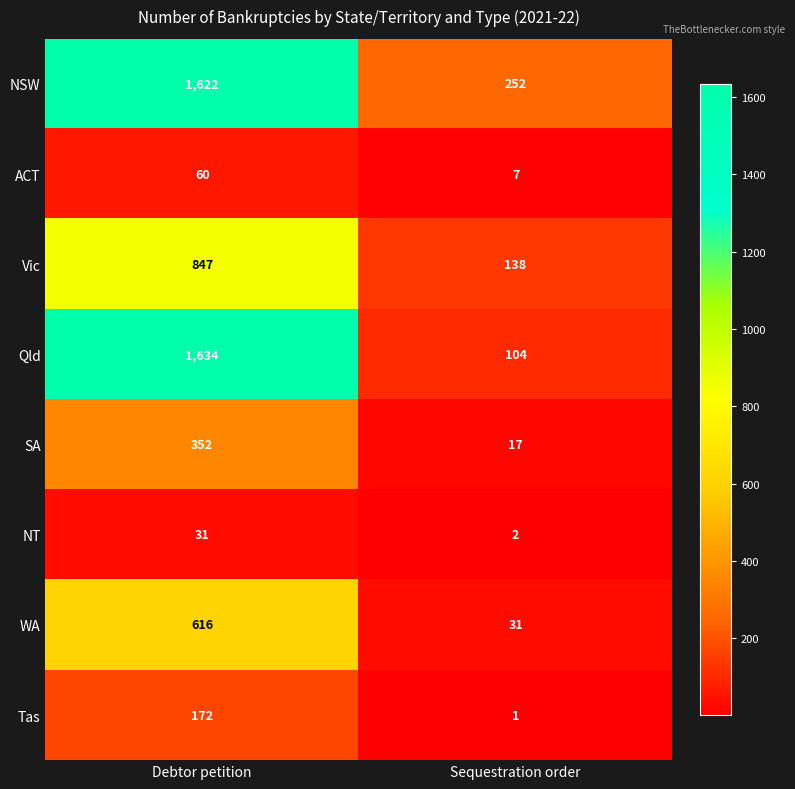

Reading left to right, transcribe all the data shown in this chart.

NSW: 1622	252
ACT: 60	7
Vic: 847	138
Qld: 1634	104
SA: 352	17
NT: 31	2
WA: 616	31
Tas: 172	1